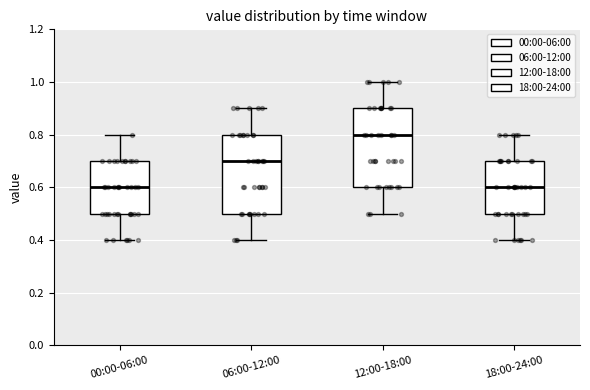

Reading left to right, transcribe this box plot: for each box, give where its median line is, the range the box spans, and where its two whiskers end, as read against the y-axis. The values are not printed on the chart, so give them approximately, as read against the axis.

00:00-06:00: median 0.6, box 0.5 to 0.7, whiskers 0.4 to 0.8
06:00-12:00: median 0.7, box 0.5 to 0.8, whiskers 0.4 to 0.9
12:00-18:00: median 0.8, box 0.6 to 0.9, whiskers 0.5 to 1.0
18:00-24:00: median 0.6, box 0.5 to 0.7, whiskers 0.4 to 0.8